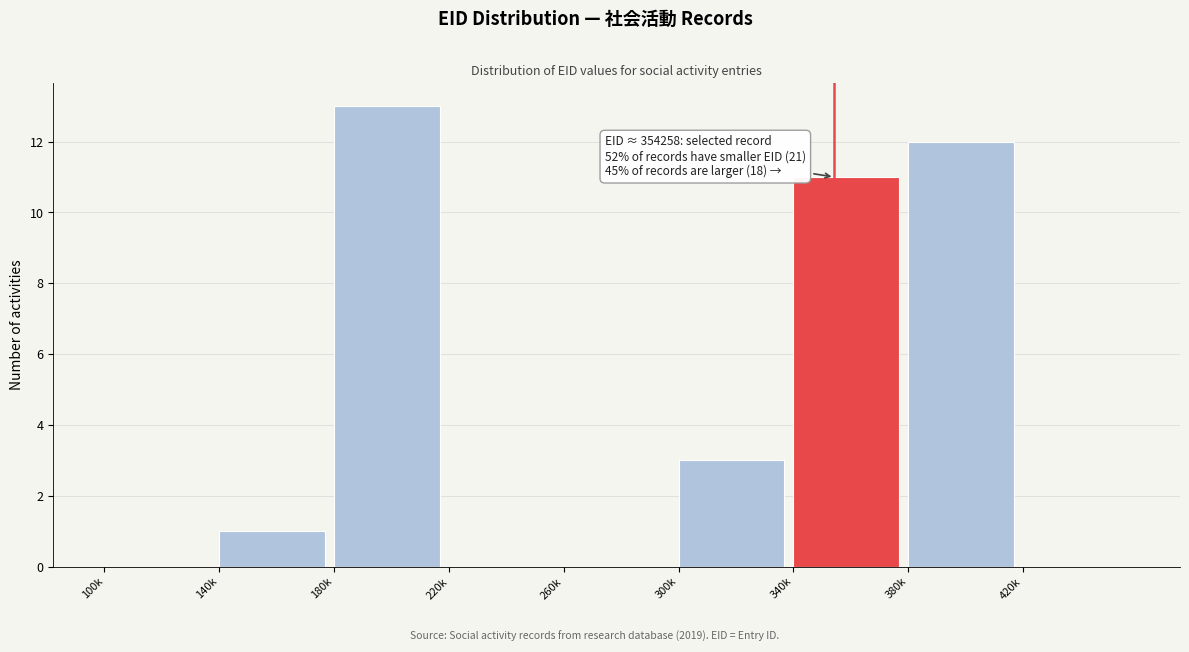

Reading right to left, extract all data points from this chart.

420k=0	380k=12	340k=11	300k=3	260k=0	220k=0	180k=13	140k=1	100k=0